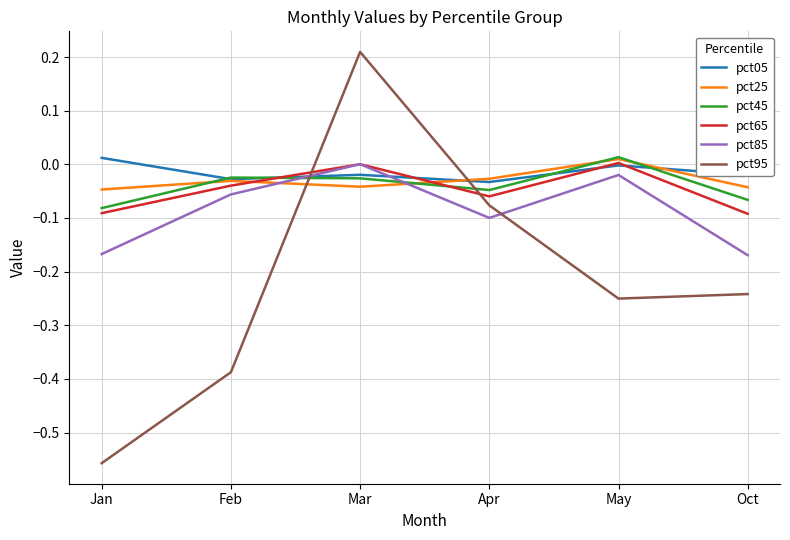

At how many categories does at least one series exceed 0?

3